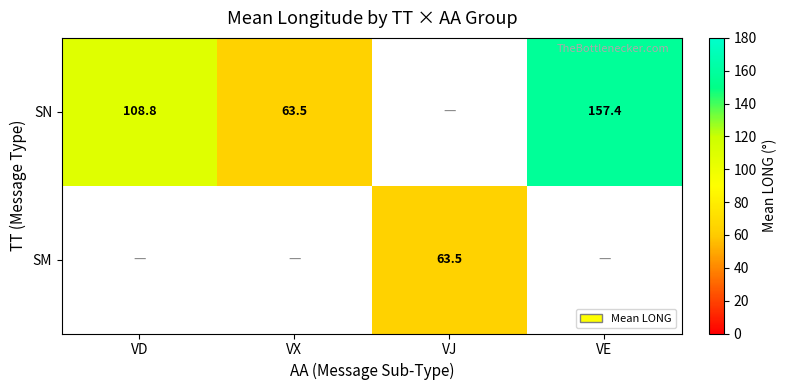

At which label does SN reach its peak?

VE